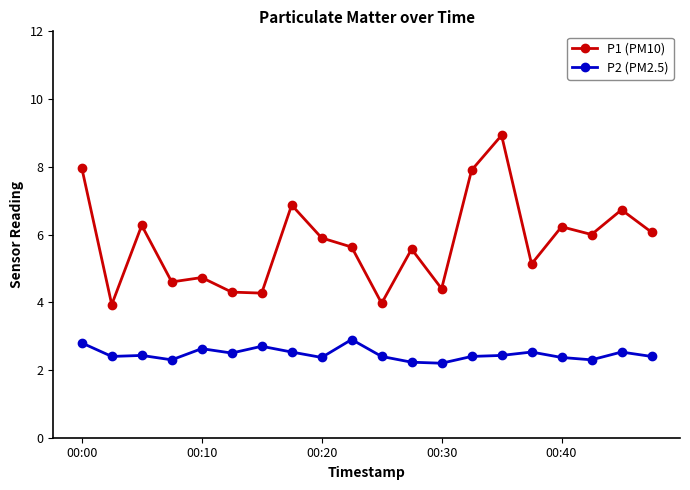

What is the value of the P2 (PM2.5) point at the 15th from the left?

2.4